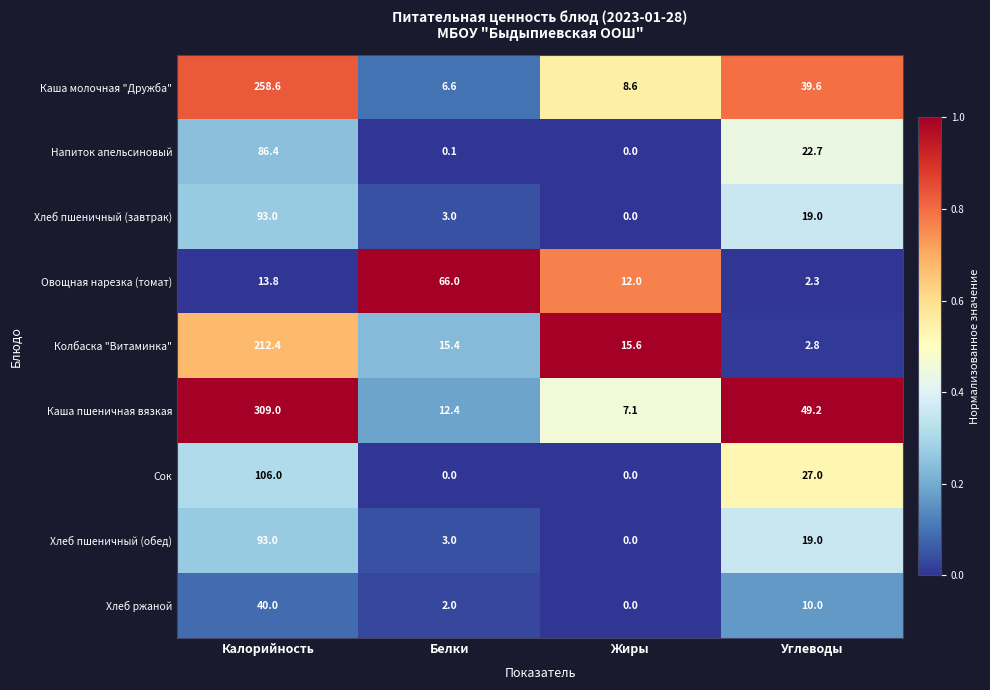

What is the sum of the Хлеб ржаной values at Жиры and Белки?

2.0